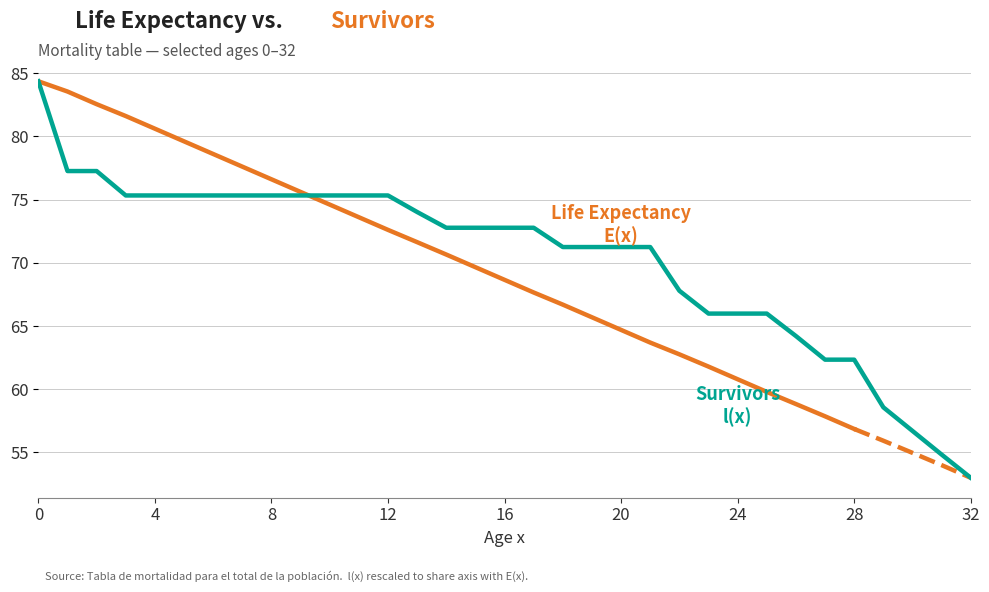

What is the change in value from 8 to 29?

-16.7